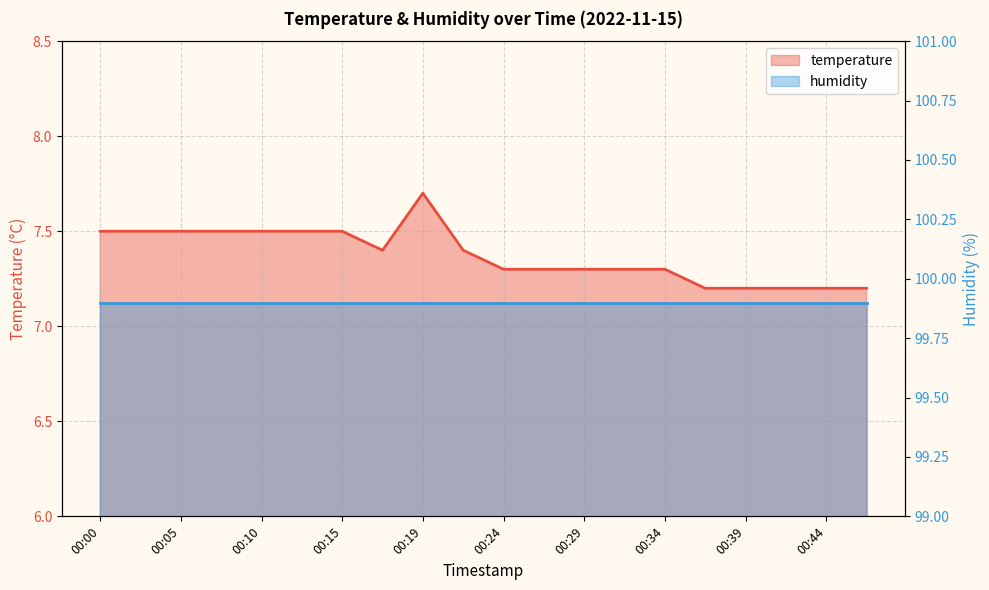

Rank the categories by value from lowest to highest.

00:37, 00:39, 00:41, 00:44, 00:46, 00:24, 00:27, 00:29, 00:32, 00:34, 00:17, 00:22, 00:00, 00:02, 00:05, 00:07, 00:10, 00:12, 00:15, 00:19